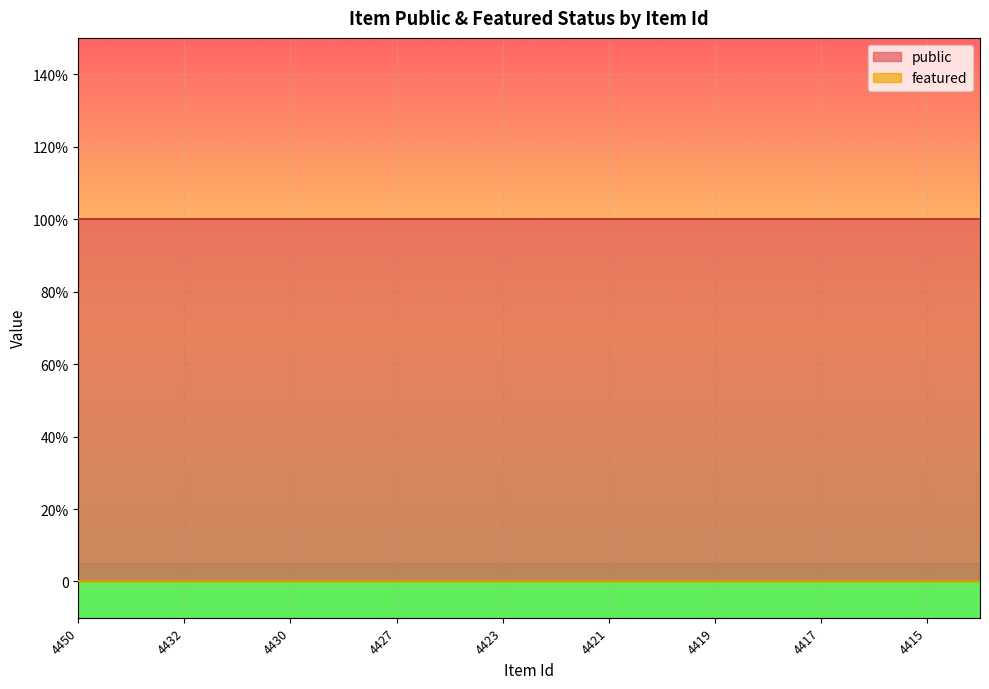

At which category does the chart reach its minimum across all series?

4450